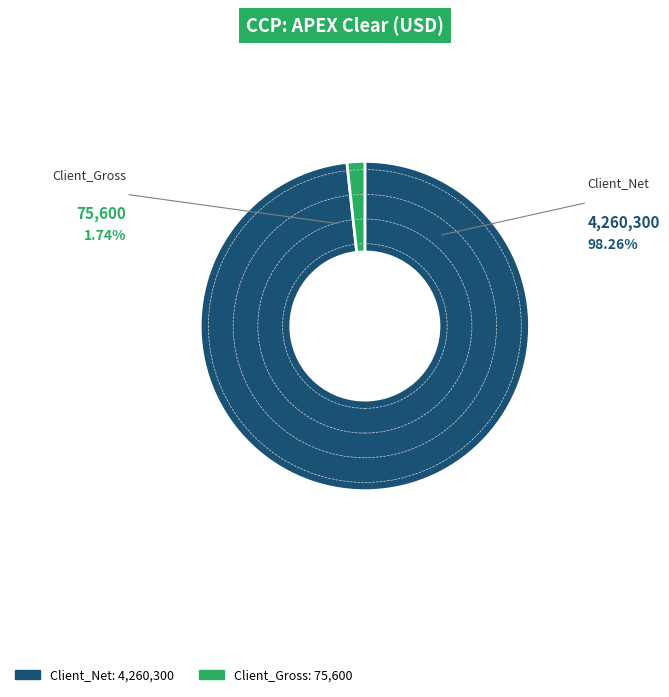

Do Client_Net and Client_Gross together represent more than half of the pie?

Yes